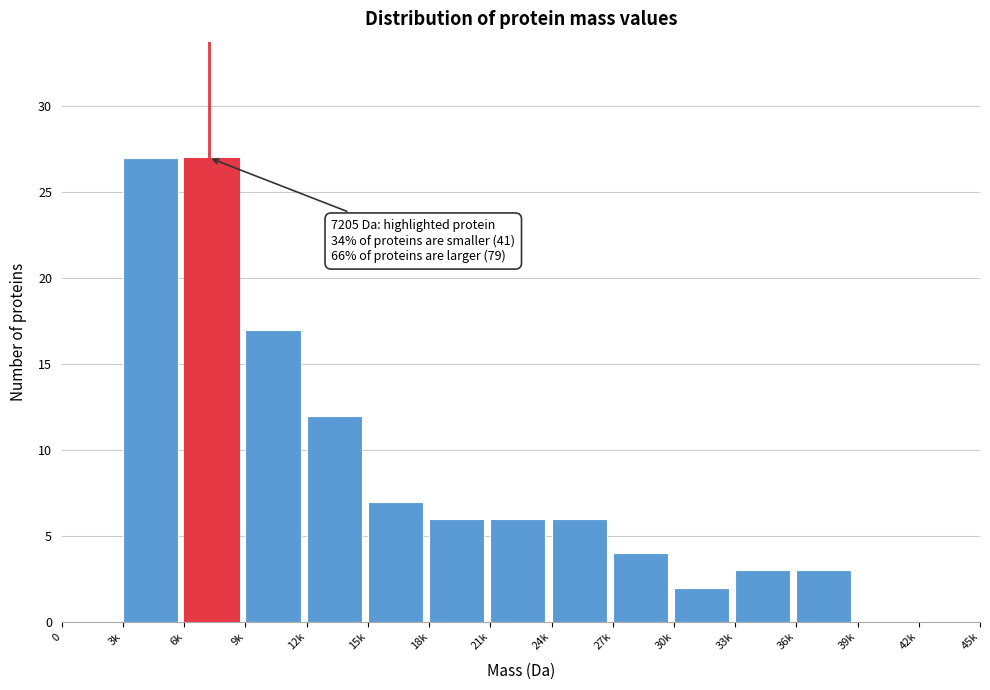

Reading left to right, what are all the values shown in this chart?

0=0	3k=27	6k=27	9k=17	12k=12	15k=7	18k=6	21k=6	24k=6	27k=4	30k=2	33k=3	36k=3	39k=0	42k=0